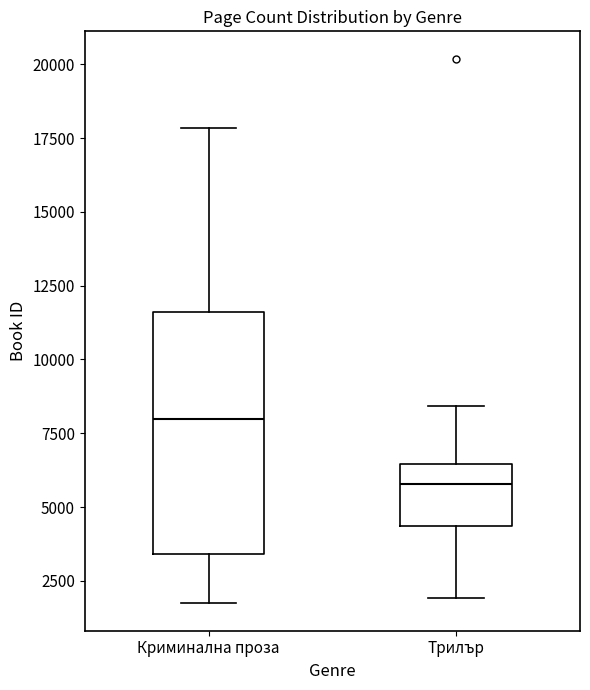

Where is the upper edge of the box for Криминална проза on the y-axis? The values are not printed on the chart, so give them approximately, as read against the axis.

11500